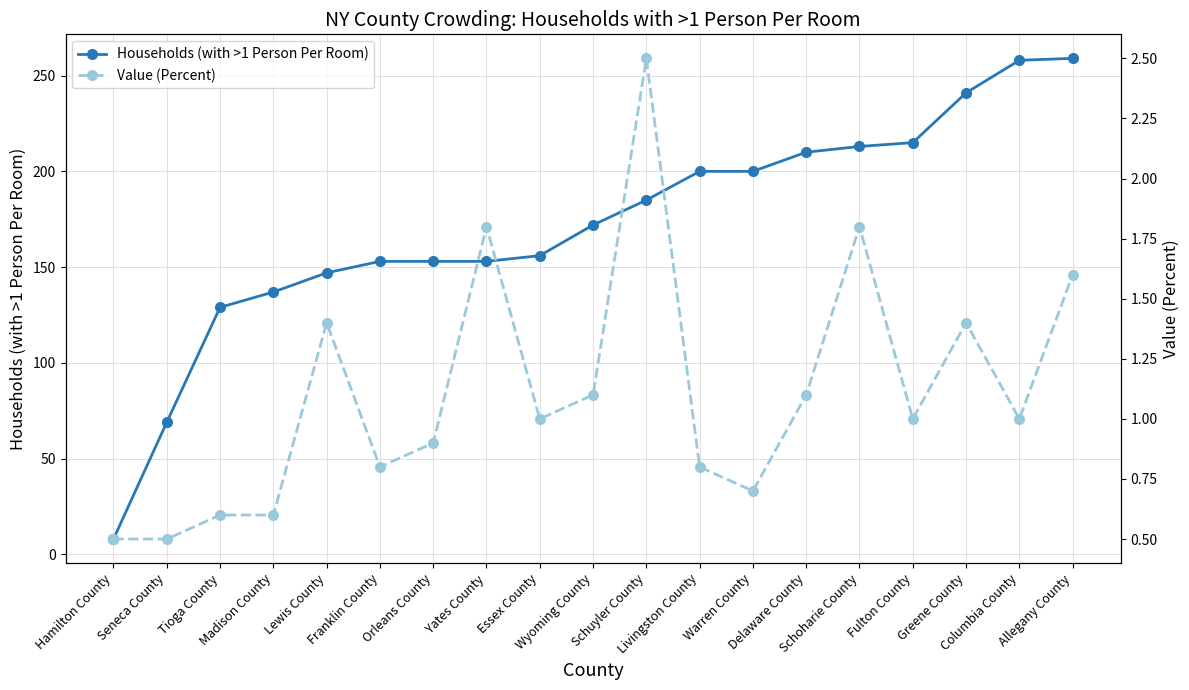

What is the minimum value for Value (Percent)?

0.5